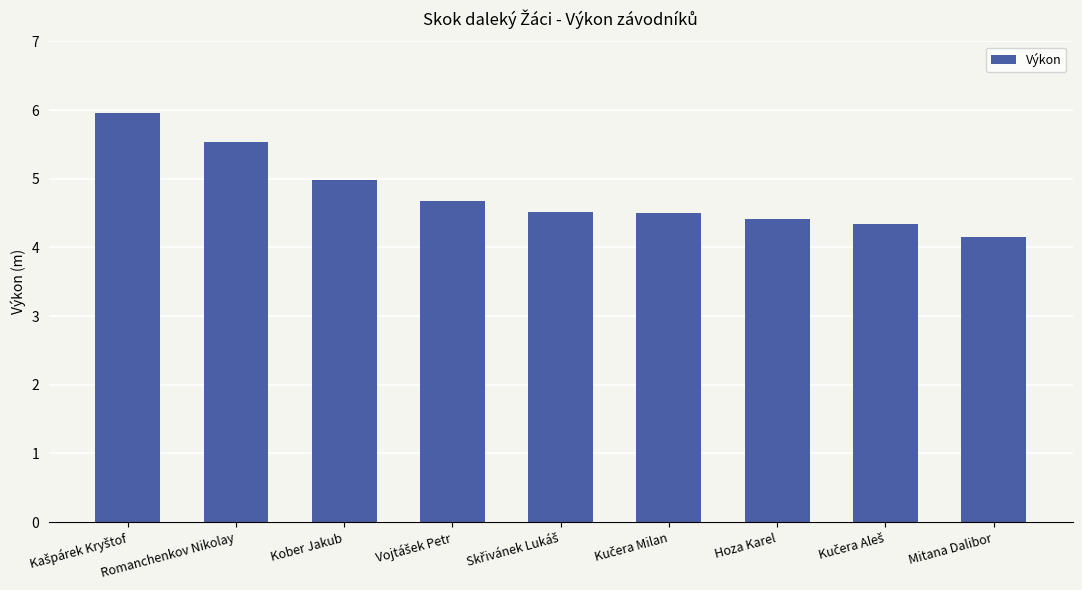

What is the smallest value displayed?

4.2